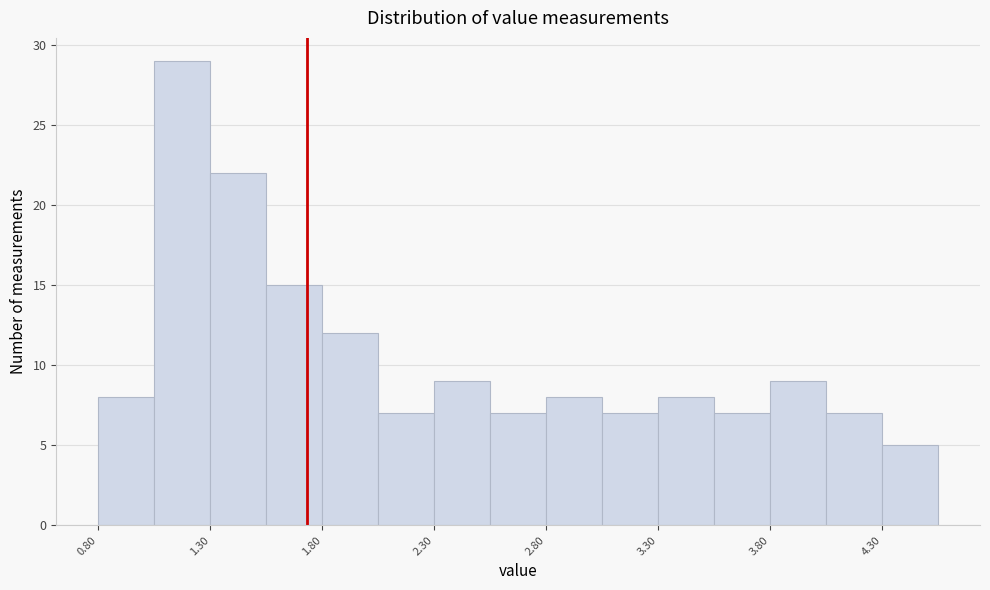

Reading left to right, transcribe this chart: for each bar, give the range it covers on the x-axis and its height. The values are not printed on the chart, so give them approximately, as read against the axis.

0.80 to 1.05: 8
1.05 to 1.30: 29
1.30 to 1.55: 22
1.55 to 1.80: 15
1.80 to 2.05: 12
2.05 to 2.30: 7
2.30 to 2.55: 9
2.55 to 2.80: 7
2.80 to 3.05: 8
3.05 to 3.30: 7
3.30 to 3.55: 8
3.55 to 3.80: 7
3.80 to 4.05: 9
4.05 to 4.30: 7
4.30 to 4.55: 5